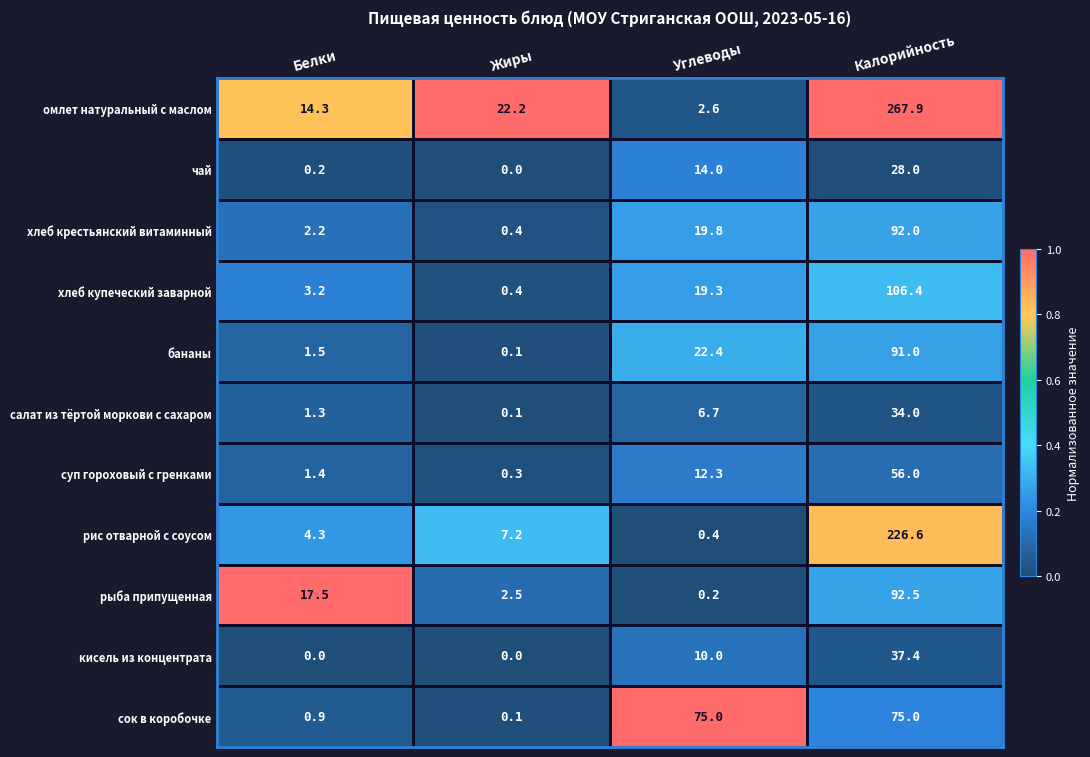

What is the sum of the омлет натуральный с маслом values at Белки and Жиры?

36.5